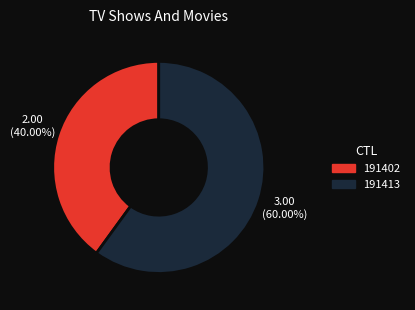

Which category has the biggest portion of the pie?

191413